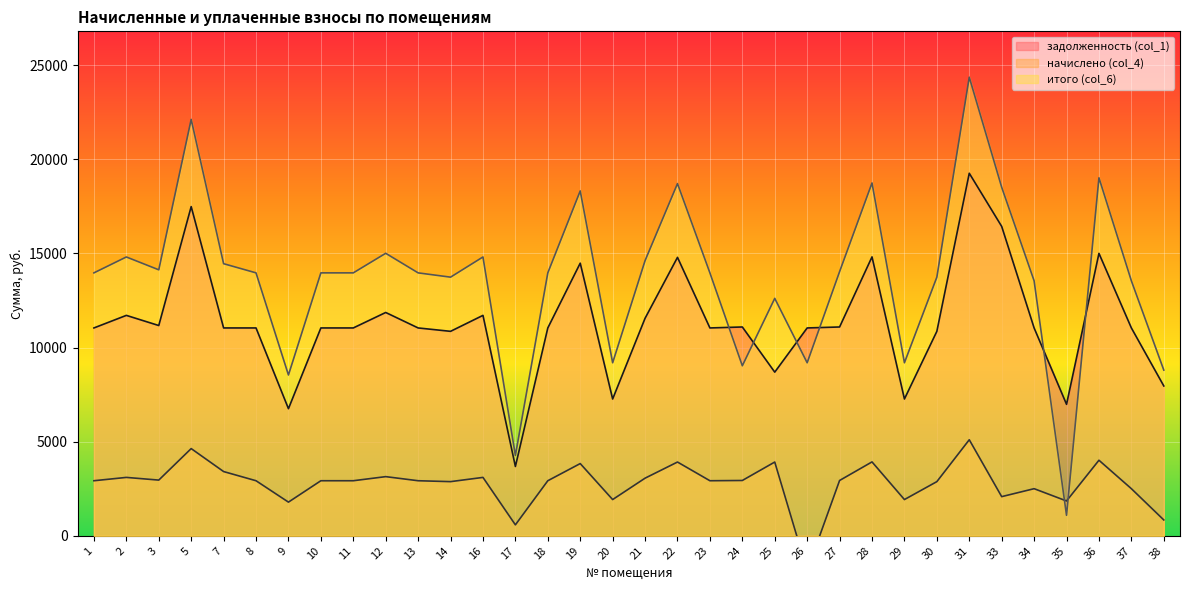

Which series ends up on top after the final intersection of задолженность (col_1) and итого (col_6)?

итого (col_6)